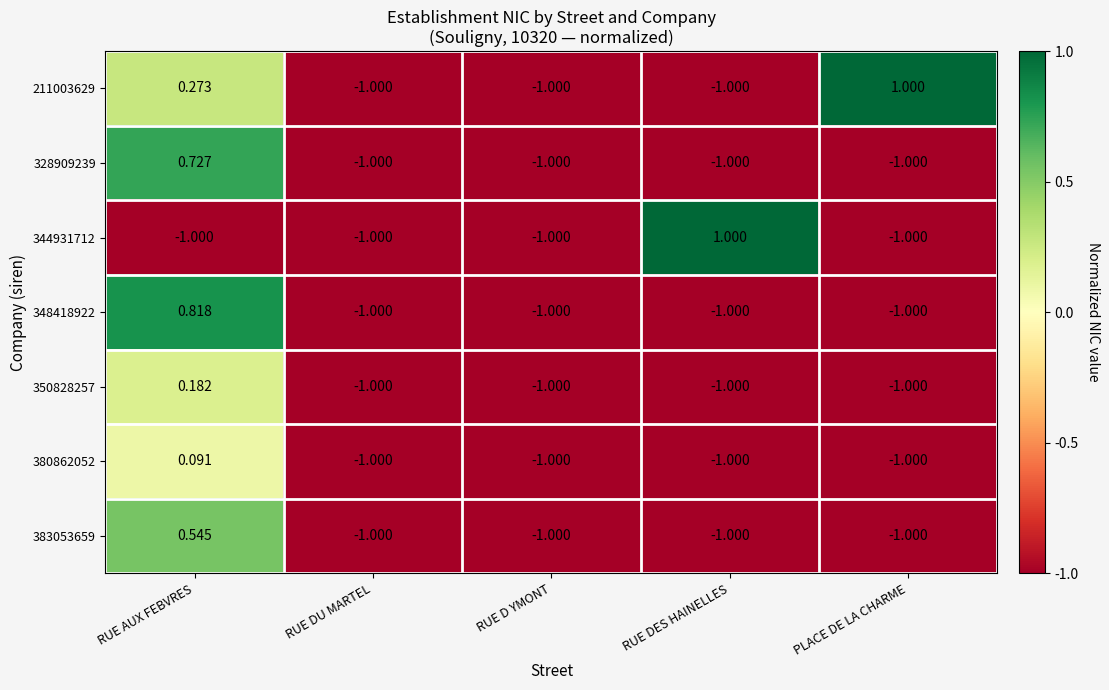

At which category is the sum across all series the highest?

RUE AUX FEBVRES